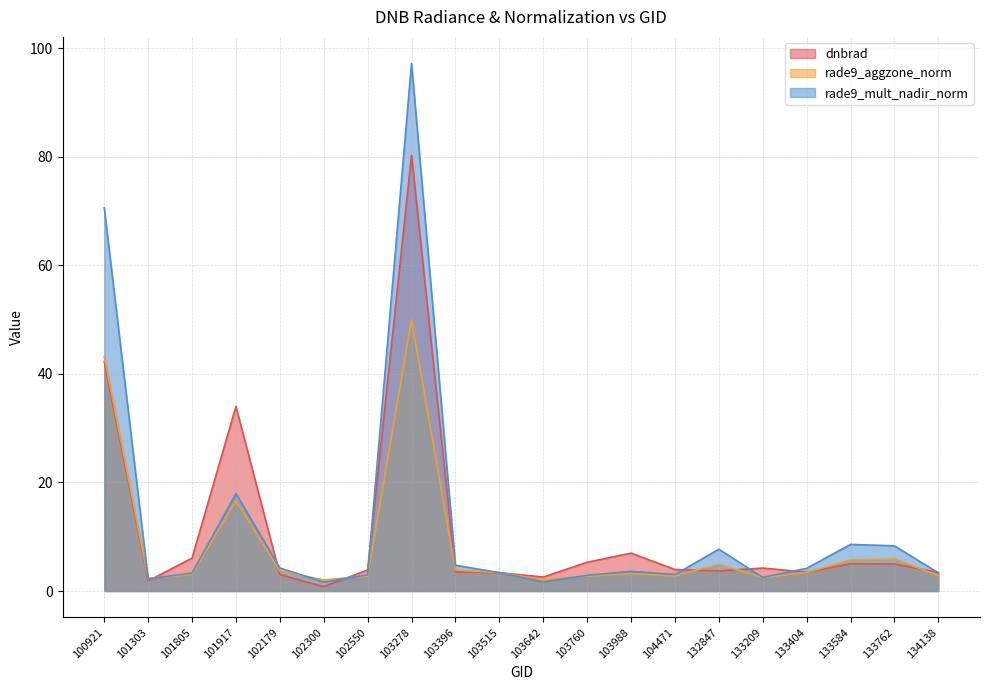

True or false: dnbrad has more than 0 interior local peaks.

True